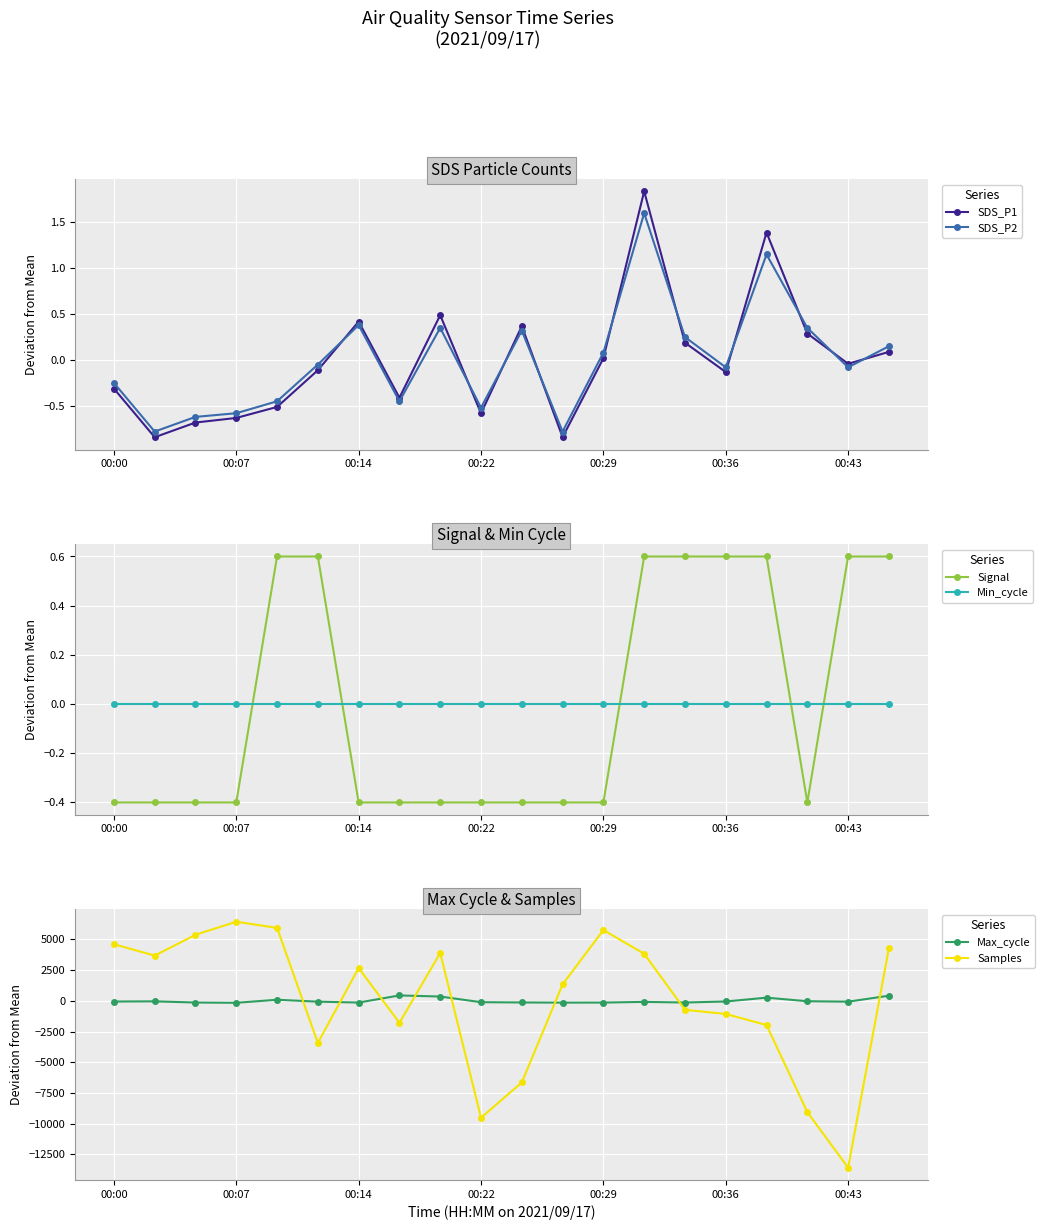

What is the maximum value shown in the chart?

6440.6